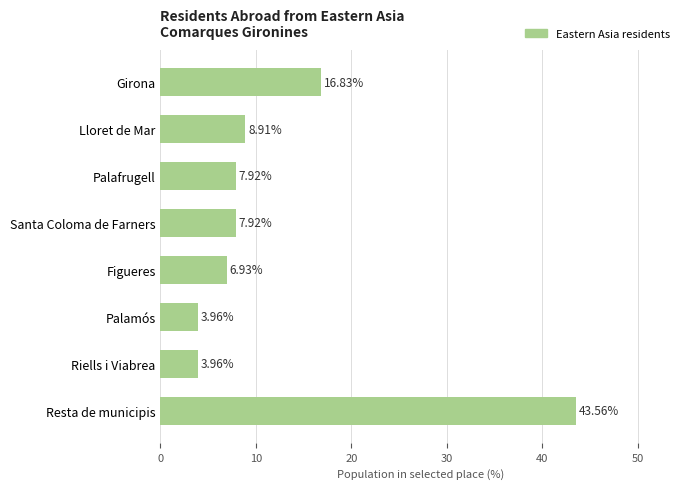

What is the sum of all values?

100.0